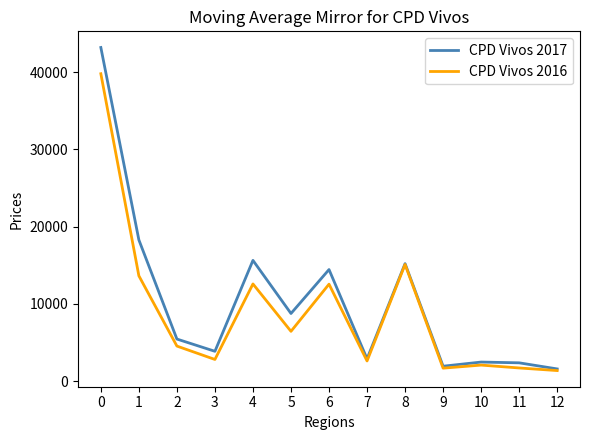

Which series has the largest total across all categories?

CPD Vivos 2017